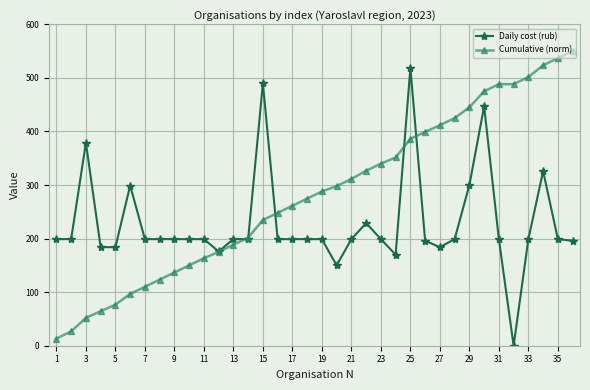

Rank the series by their average value, from highest to lowest.

Cumulative (norm), Daily cost (rub)